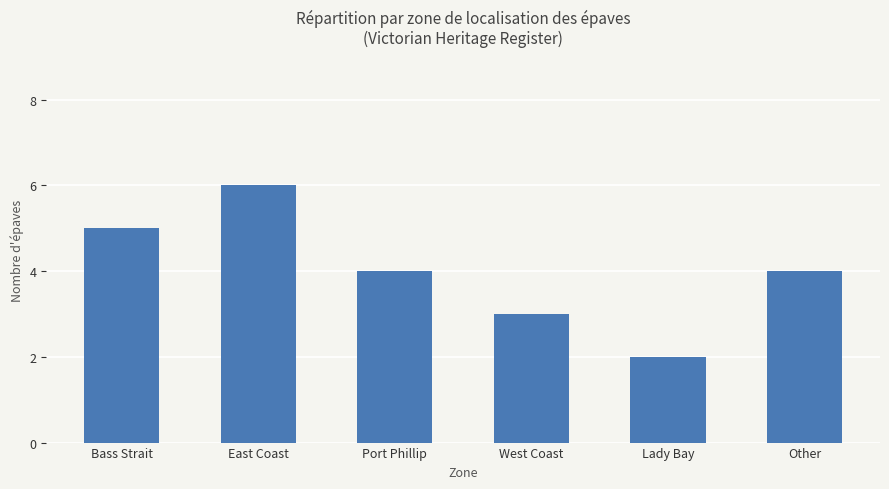

How many bars are there in total?

6